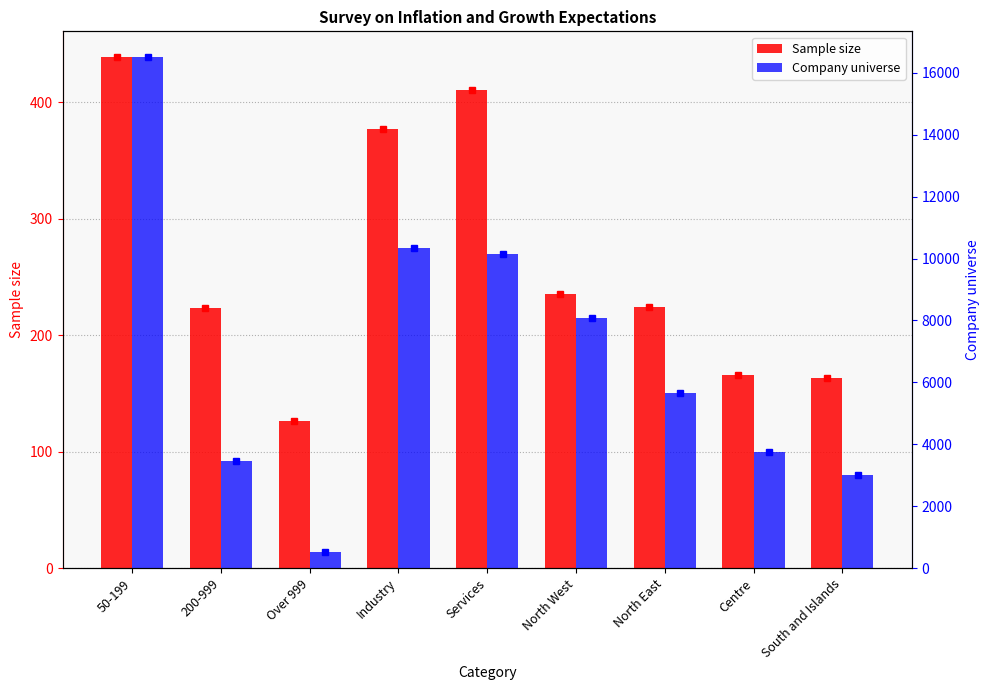

Which series has the largest total across all categories?

Company universe